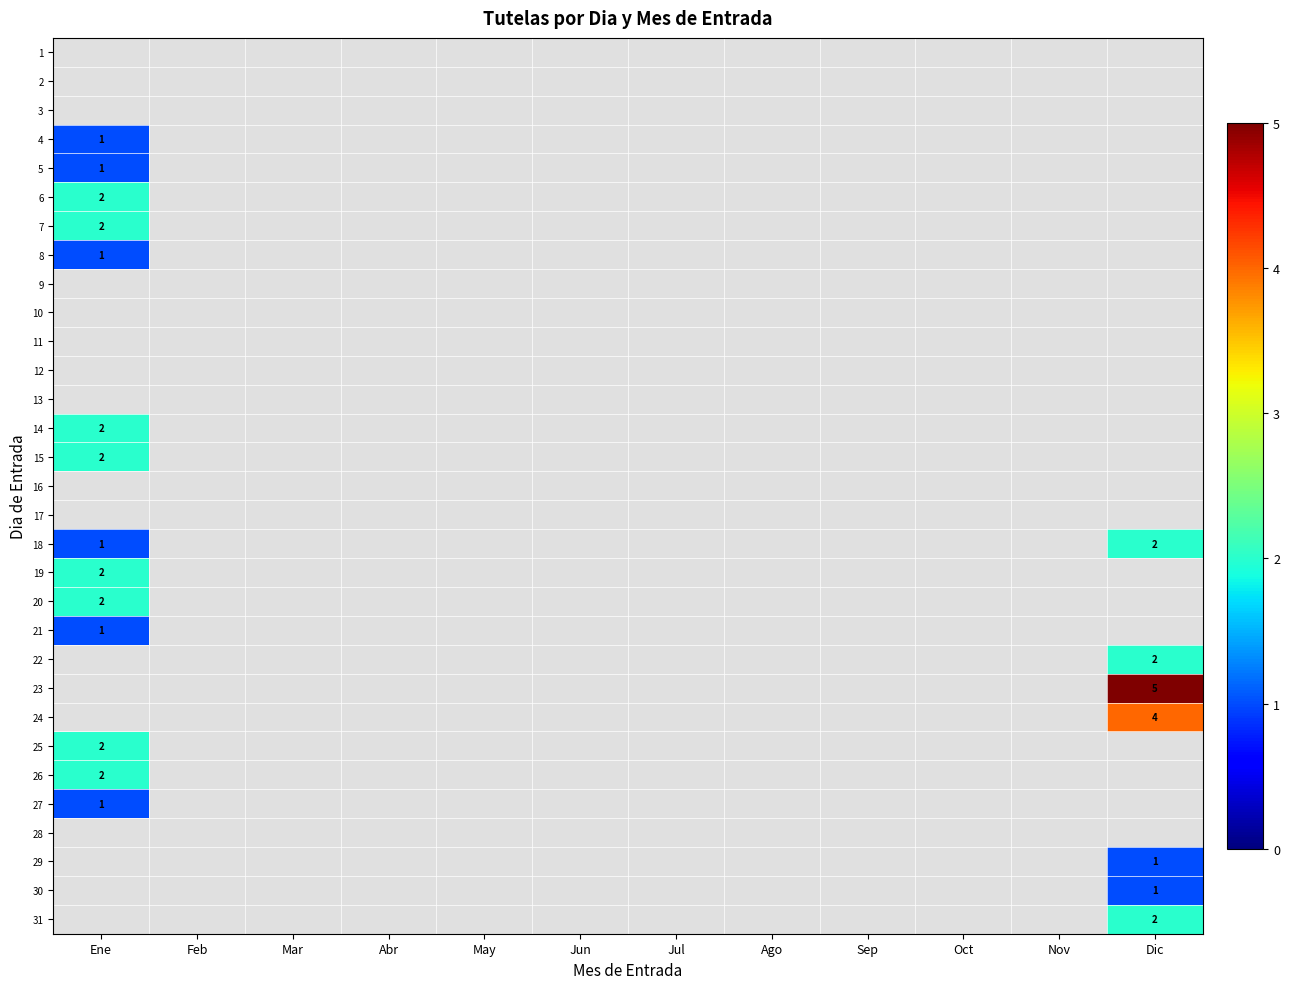

Which category has the highest value in the 7 series?

Ene